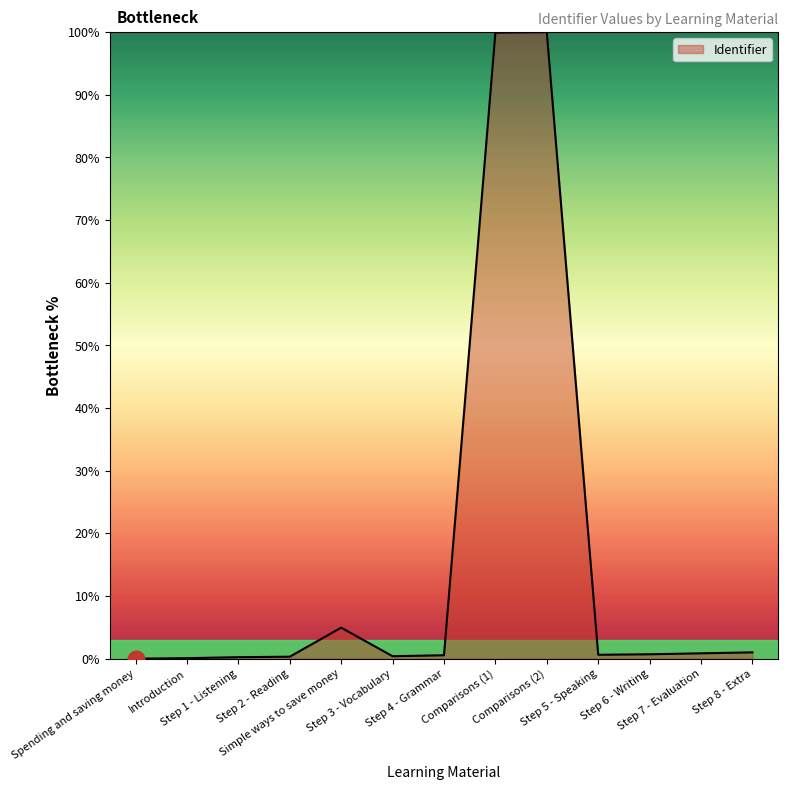

What is the difference between the maximum and minimum values?

100.0